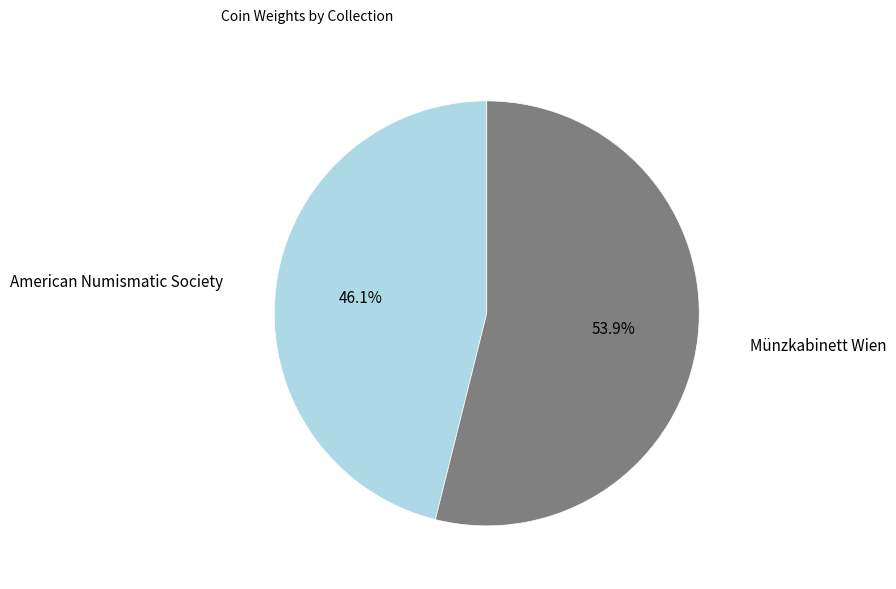

How many segments does this pie chart have?

2